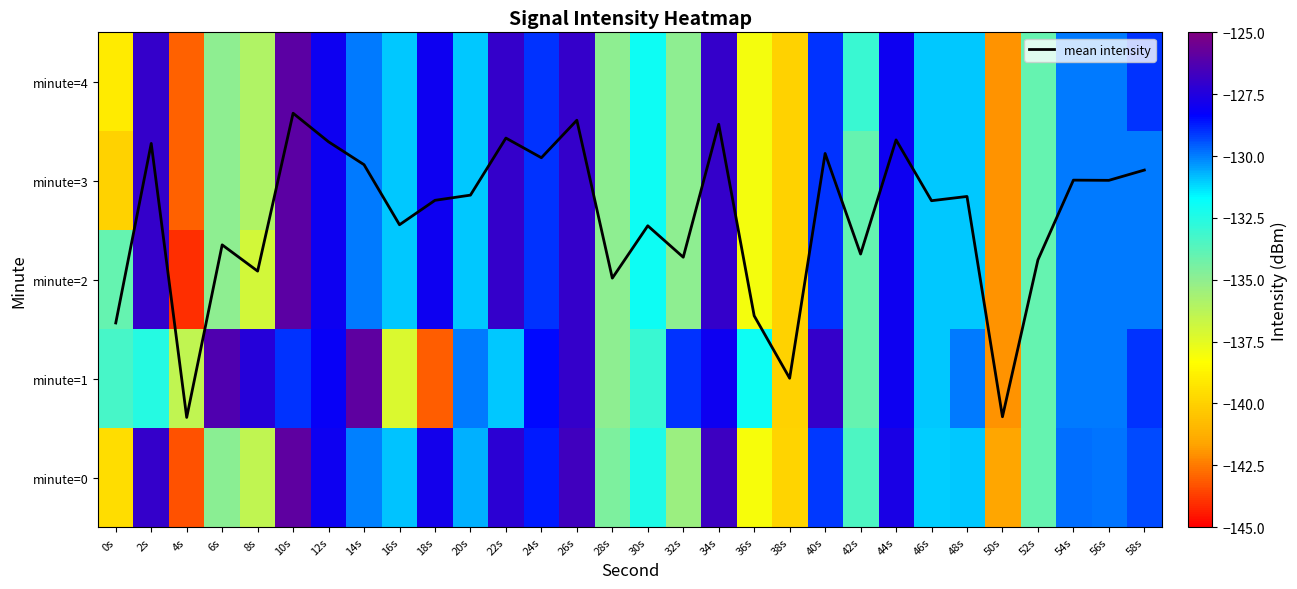

At which category is the sum across all series the highest?

10s